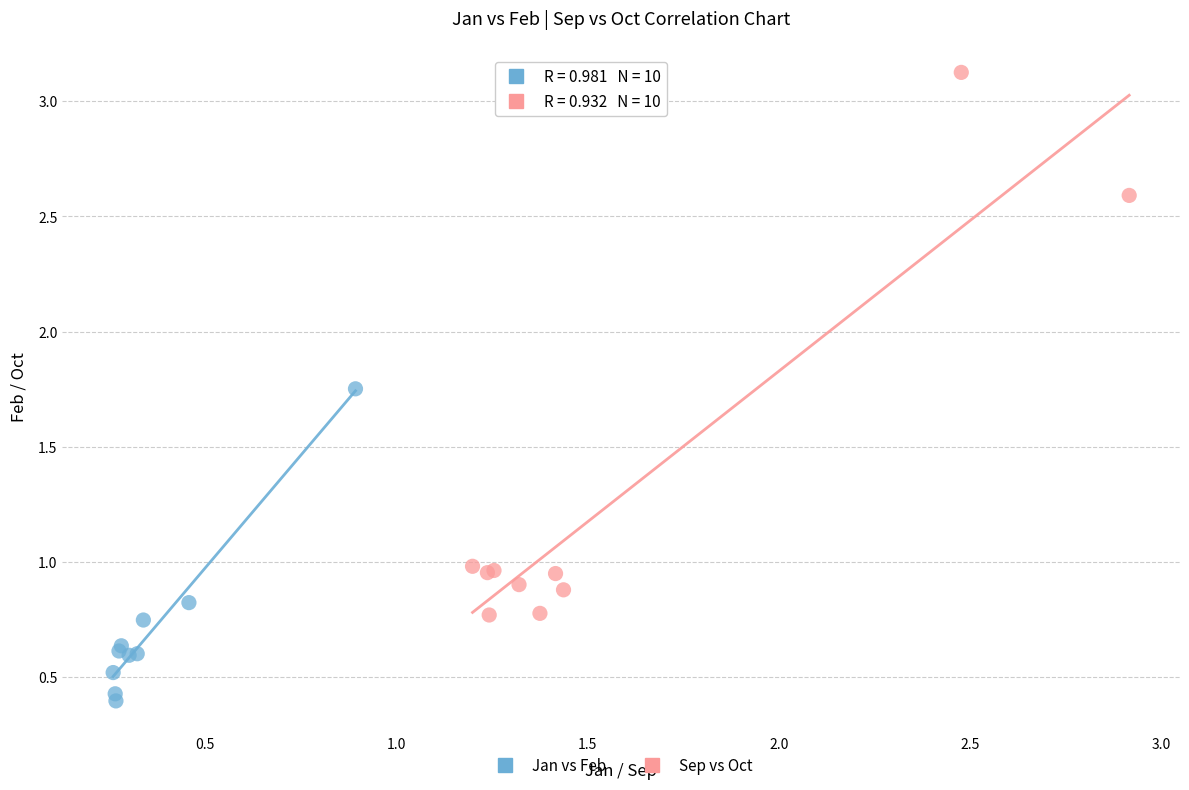

Which series has the largest Y range (max minus min)?

Sep vs Oct